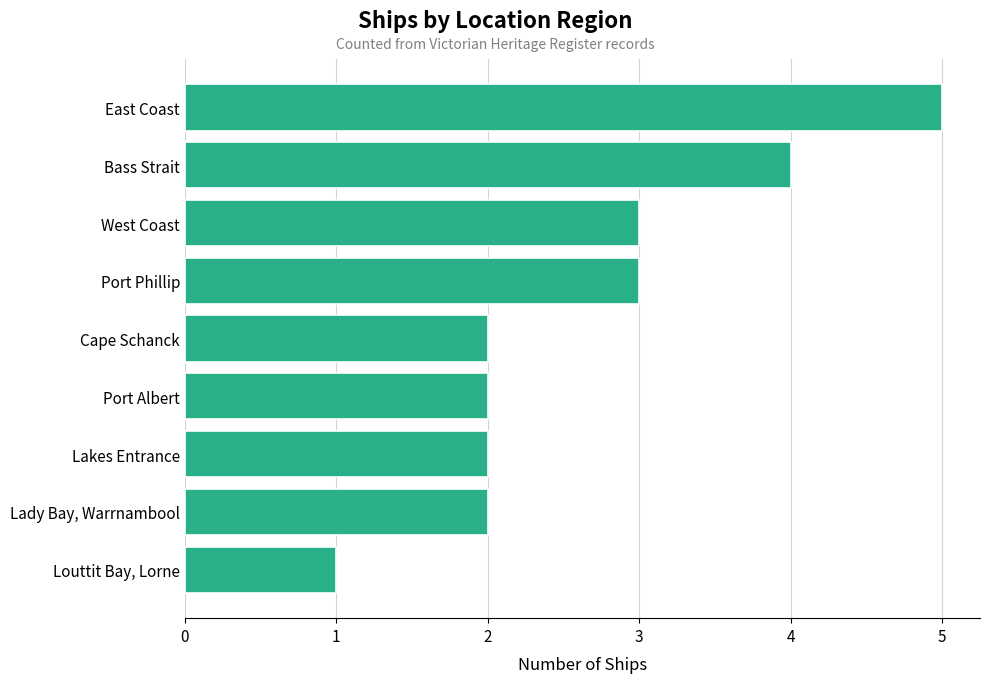

What is the ratio of the value at Cape Schanck to the value at Port Phillip?

0.7